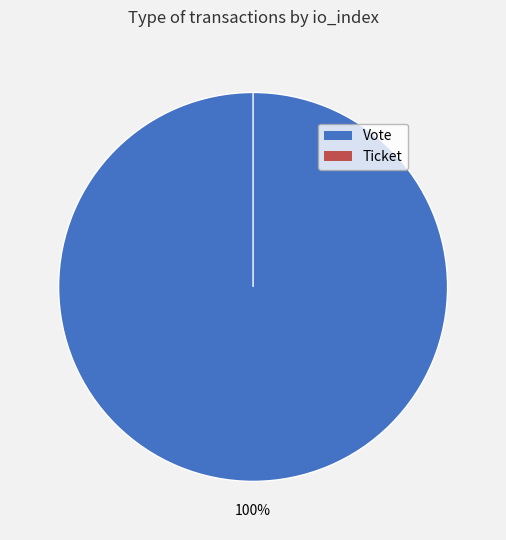

How many slices are in this pie chart?

2